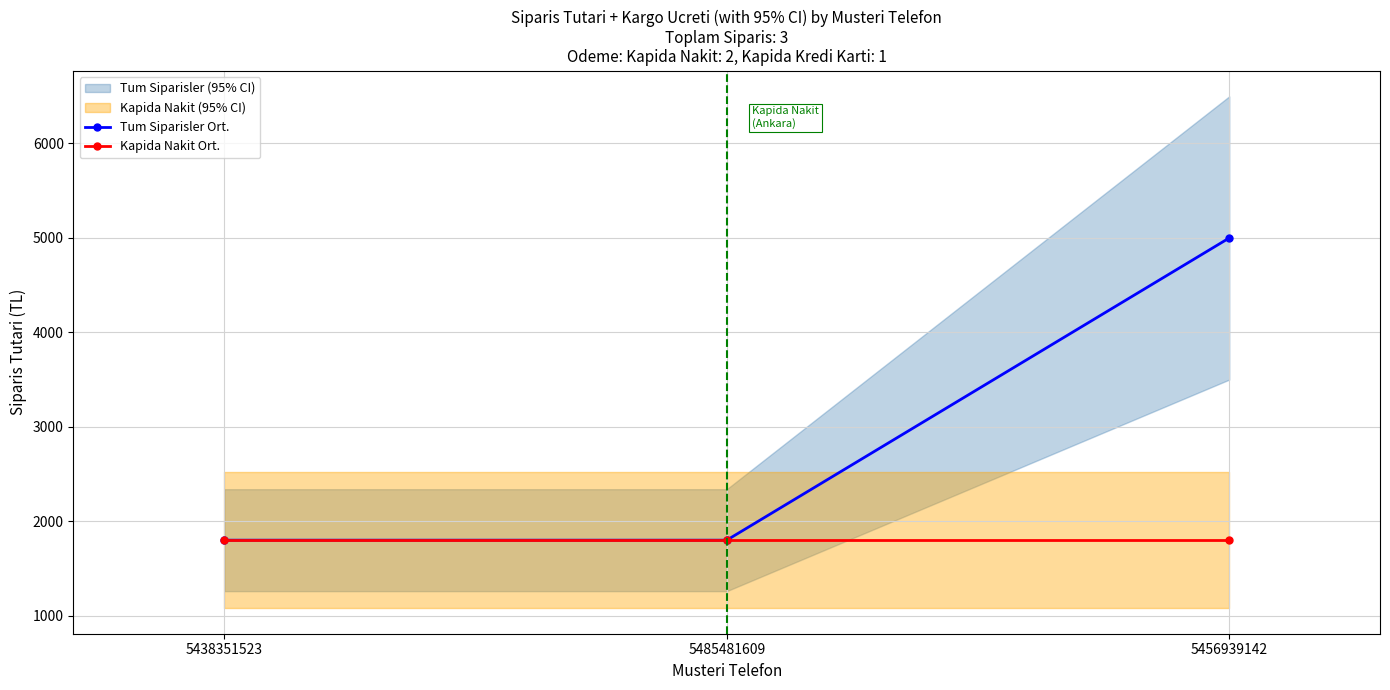

Between 5485481609 and 5438351523, which is larger?

5485481609